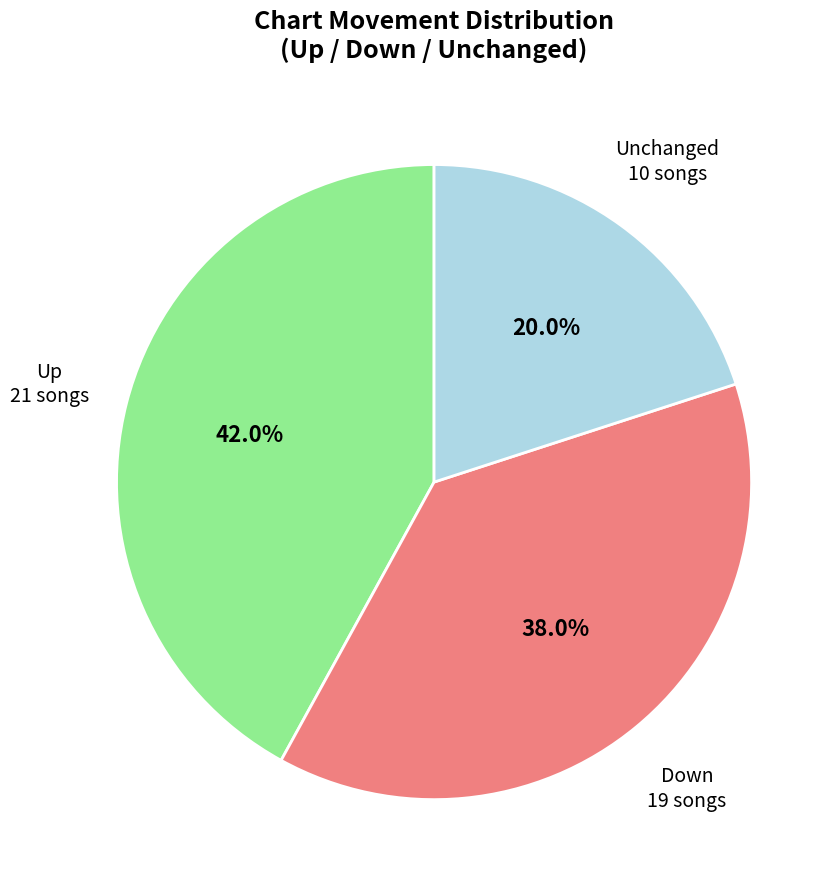

Is there a majority slice in this chart?

No